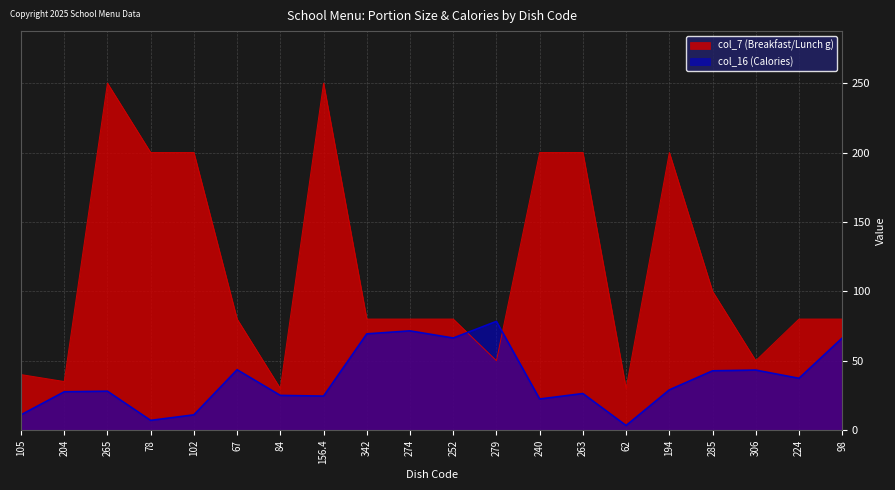

At which category is the sum across all series the highest?

265